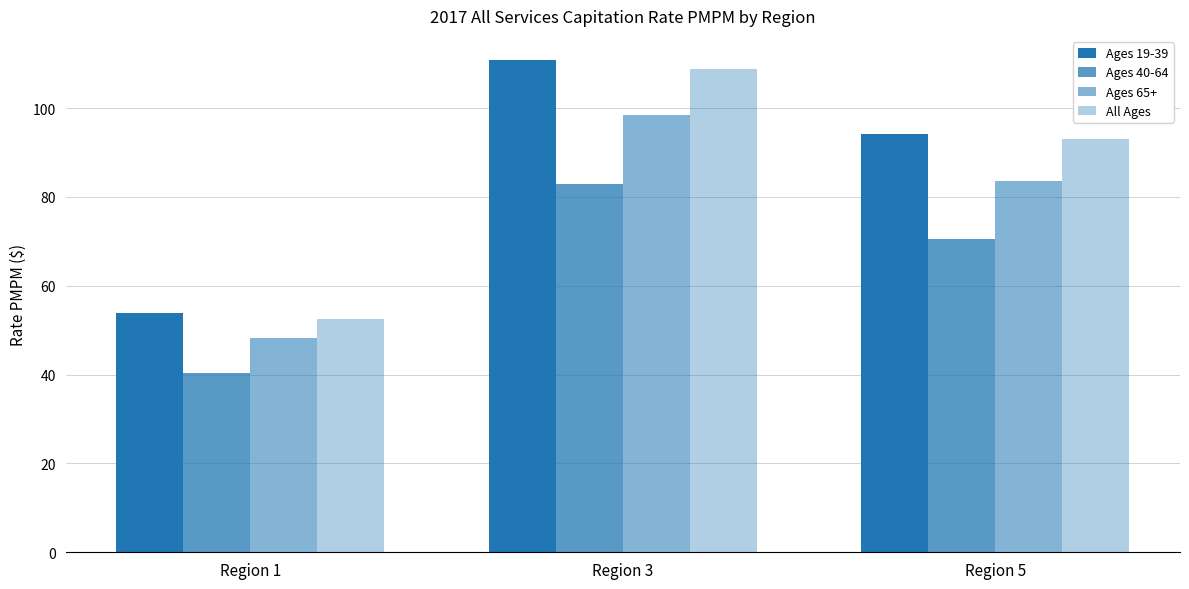

How many groups of bars are there?

3